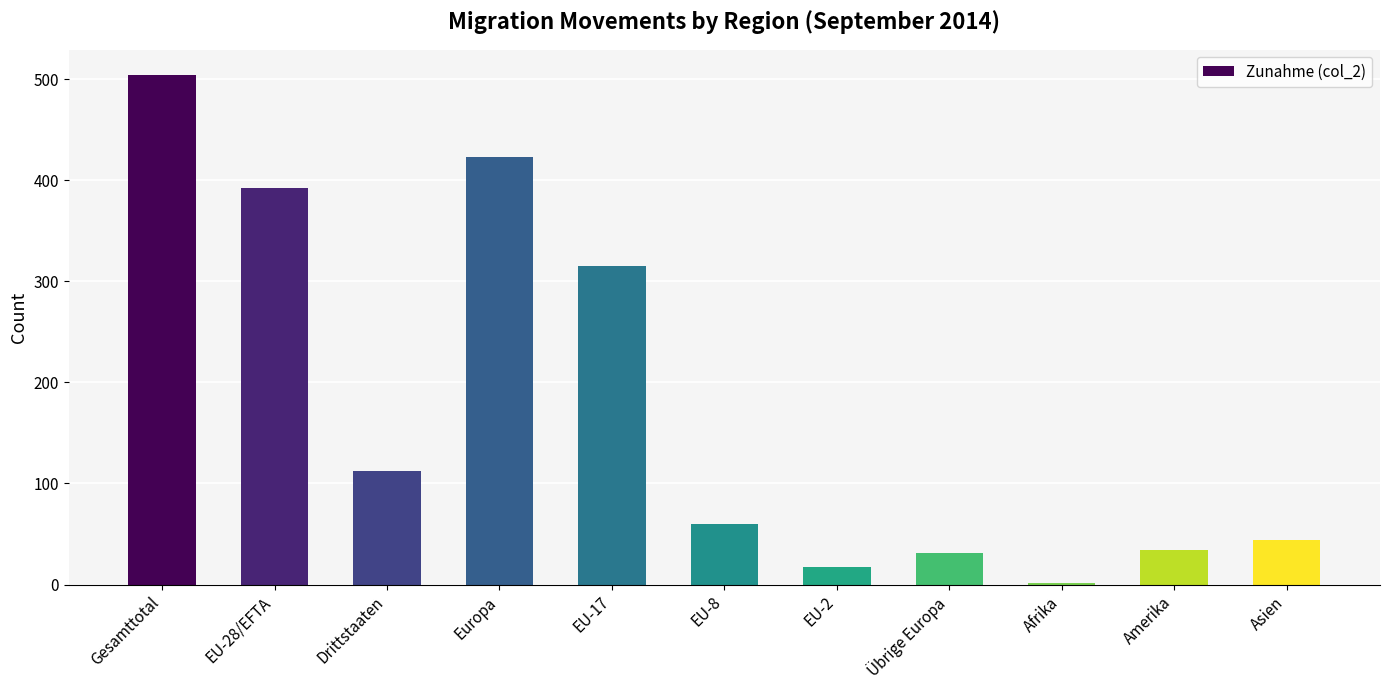

What is the change in value from Drittstaaten to Übrige Europa?

-81